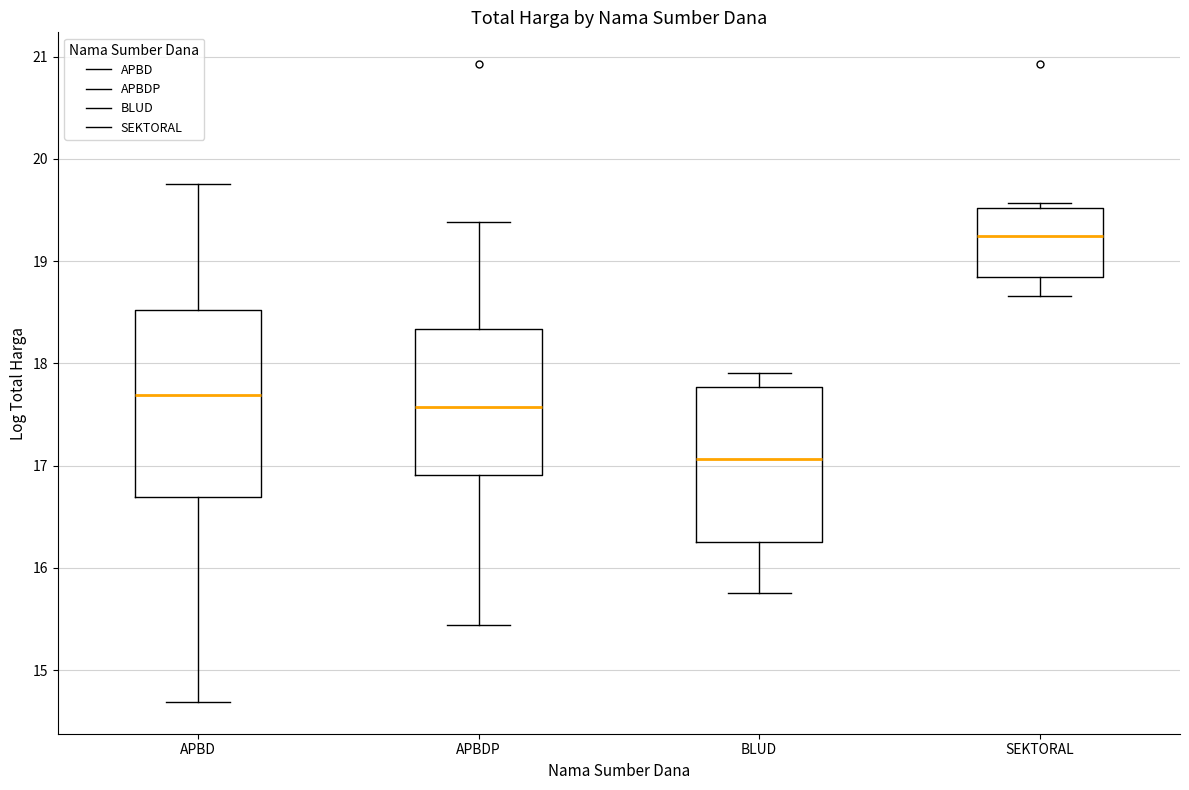

Reading left to right, transcribe this box plot: for each box, give where its median line is, the range the box spans, and where its two whiskers end, as read against the y-axis. The values are not printed on the chart, so give them approximately, as read against the axis.

APBD: median 17.7, box 16.7 to 18.5, whiskers 14.7 to 19.8
APBDP: median 17.6, box 16.9 to 18.3, whiskers 15.4 to 19.4
BLUD: median 17.1, box 16.2 to 17.8, whiskers 15.8 to 17.9
SEKTORAL: median 19.2, box 18.8 to 19.5, whiskers 18.7 to 19.6